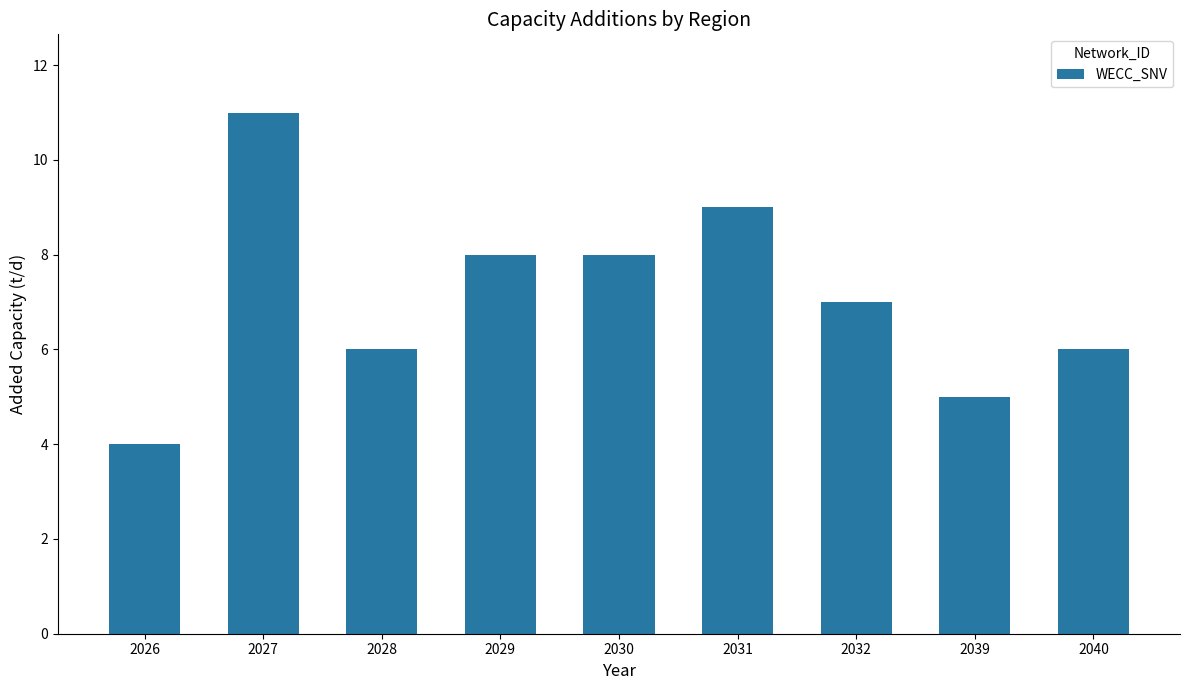

Reading left to right, what are all the values shown in this chart?

2026=4	2027=11	2028=6	2029=8	2030=8	2031=9	2032=7	2039=5	2040=6